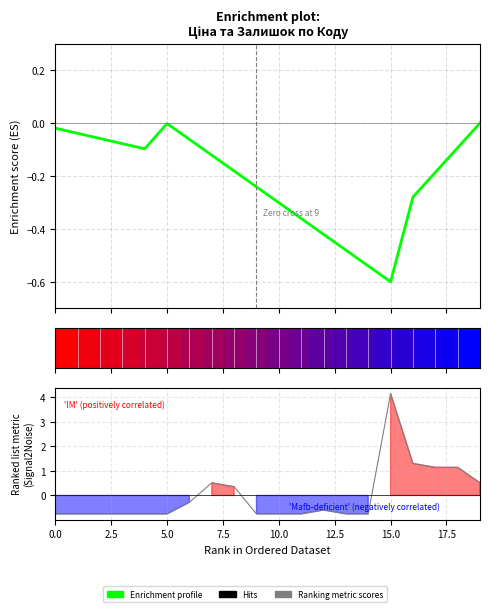

Between 2.5 and 11, which series saw the biggest shift?

Enrichment profile